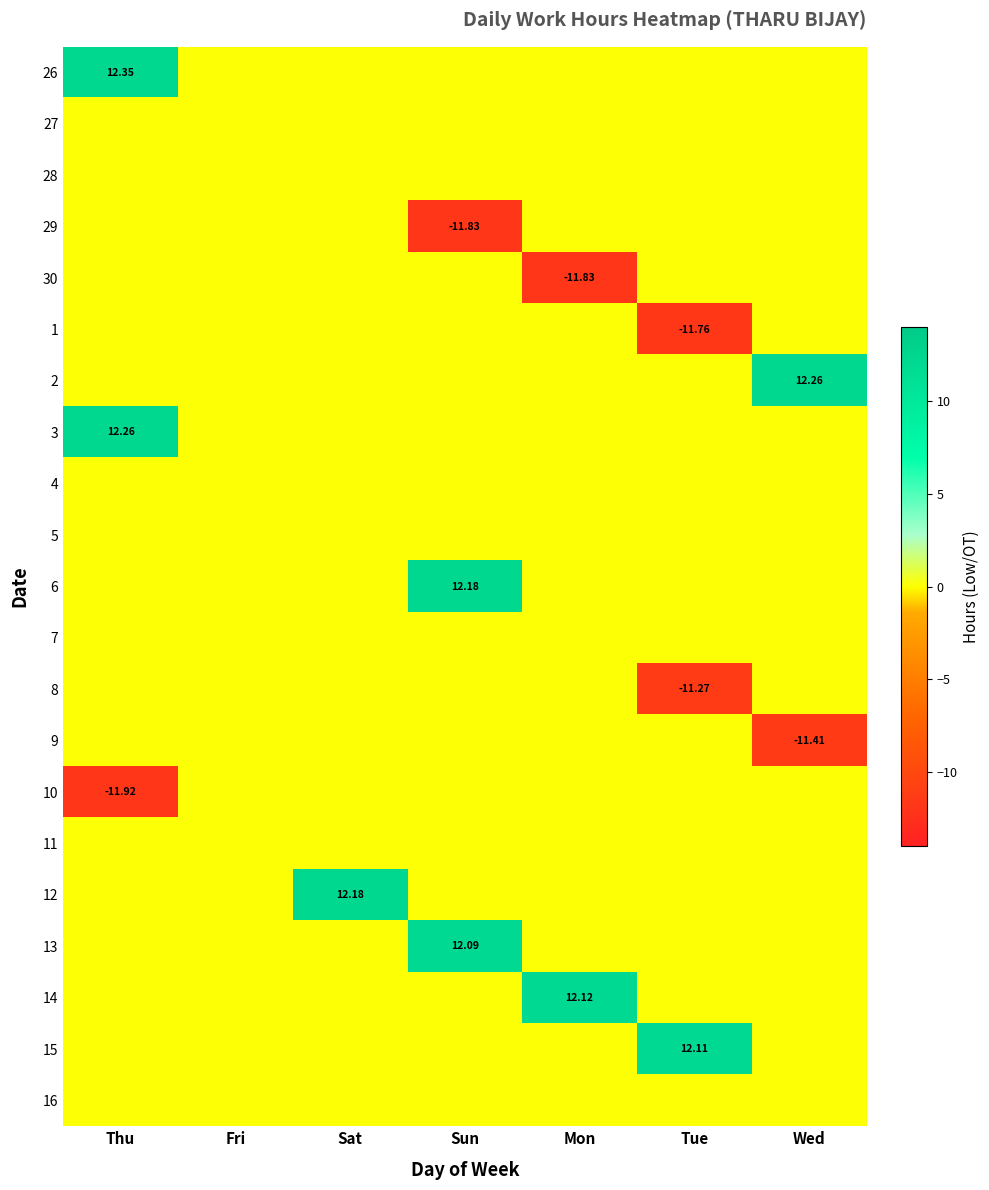

Where is 12 nearest to the value 6?

Thu